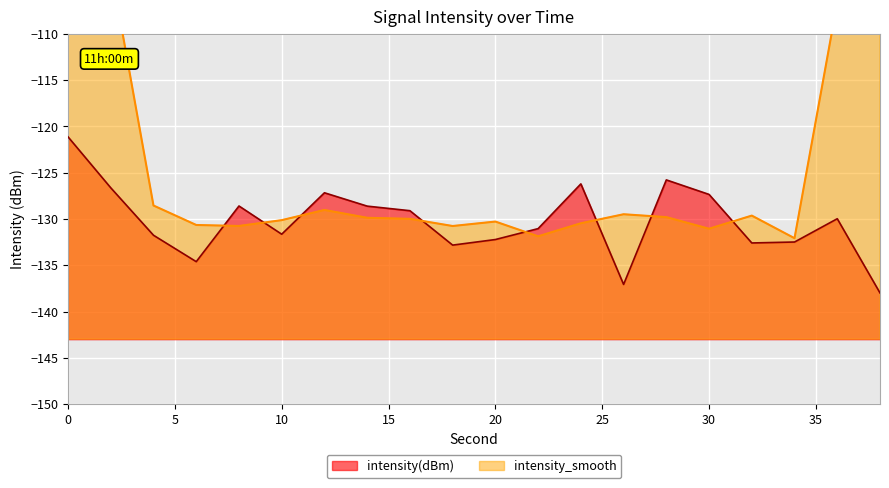

The value at 12 is -127.2. True or false?

True